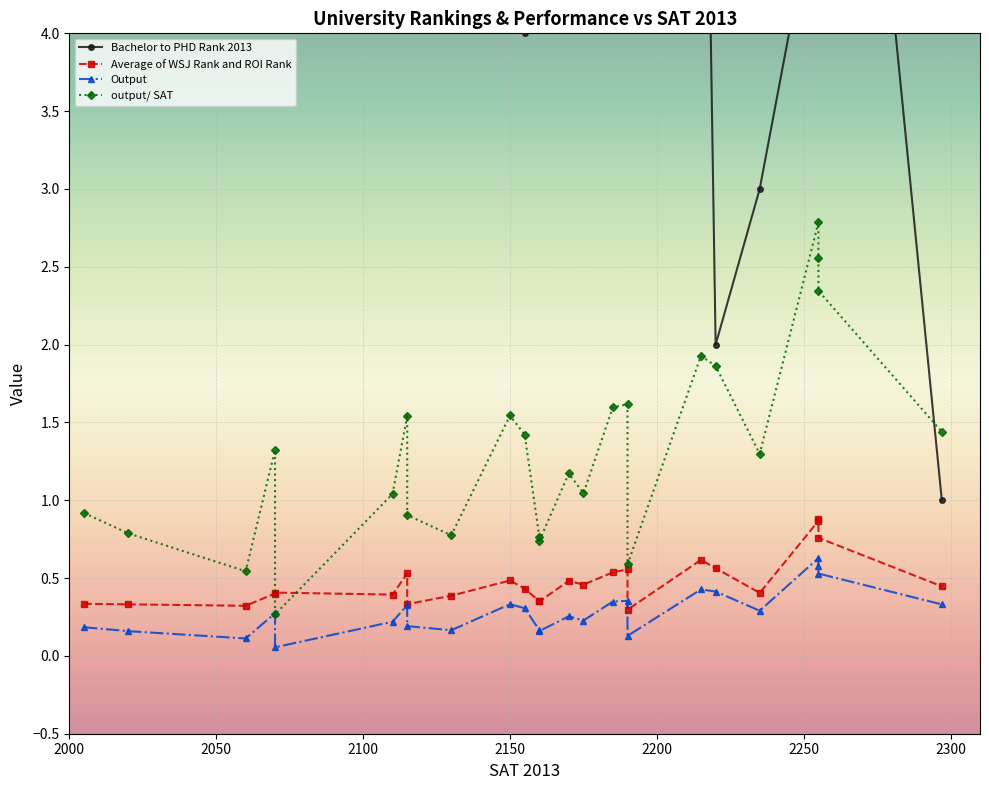

How many values in the output/ SAT series exceed 1?

16